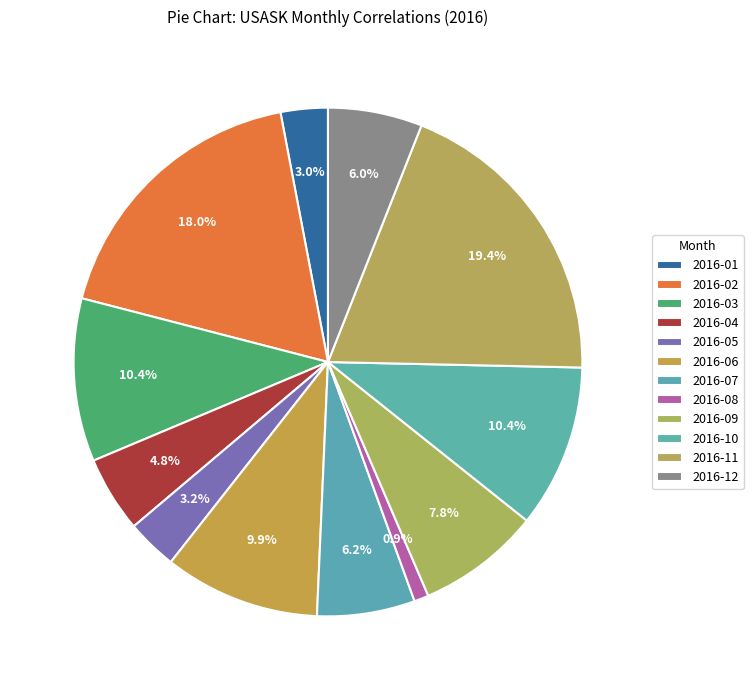

The 2016-03 slice represents 10% of the pie. True or false?

True